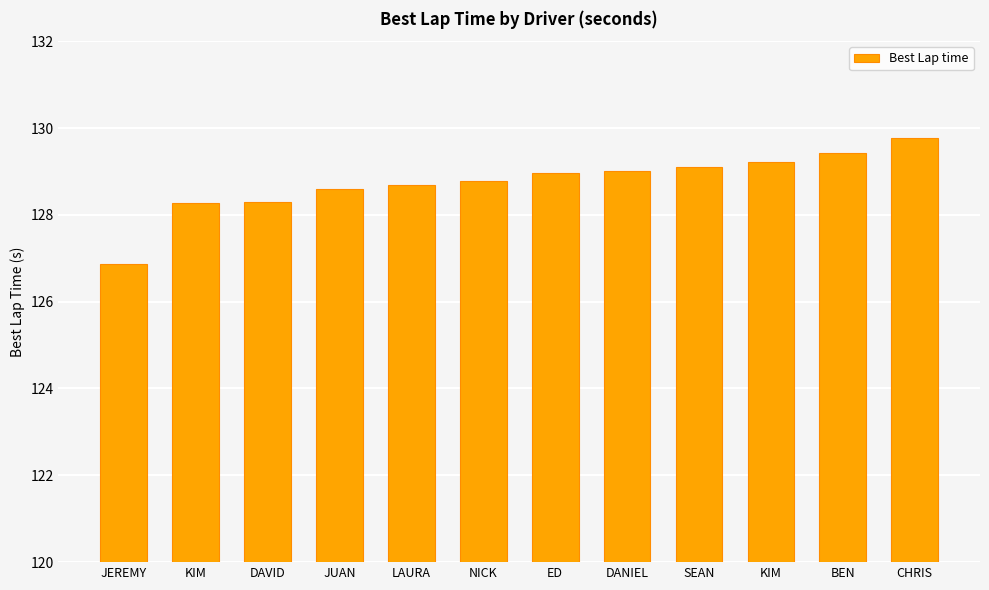

Are the bars horizontal?

No